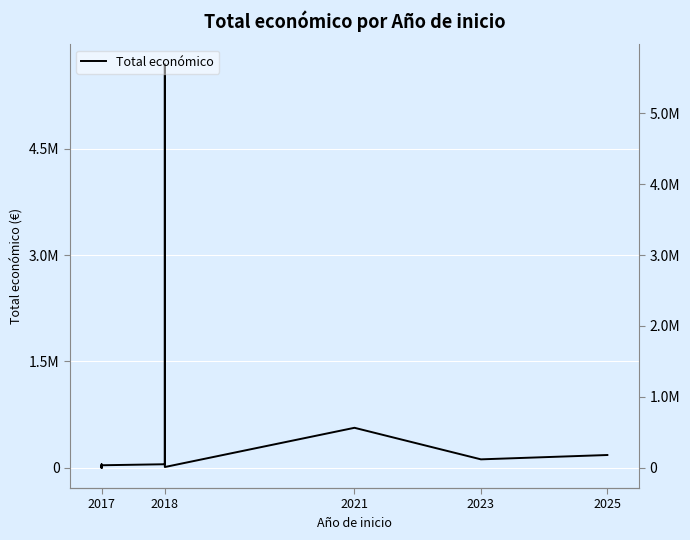

What position from the right is 5?

6